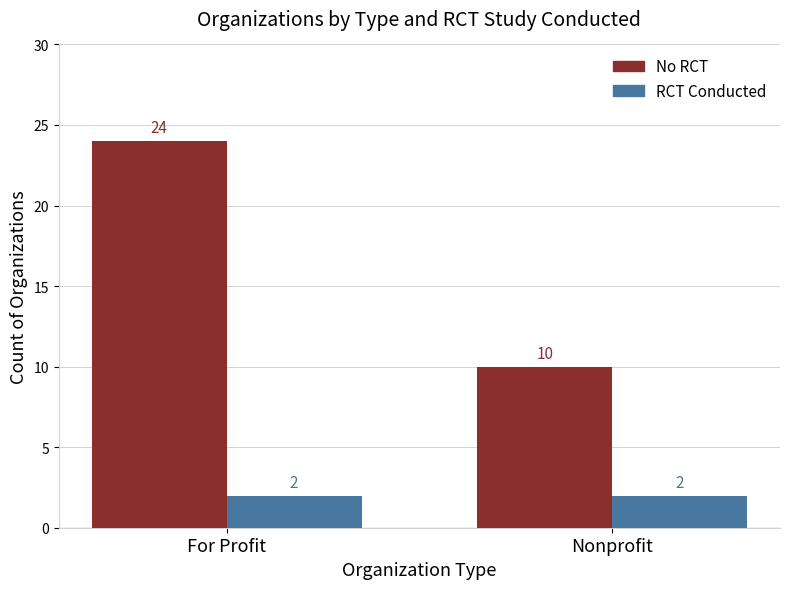

What is the total value across all series at Nonprofit?

12